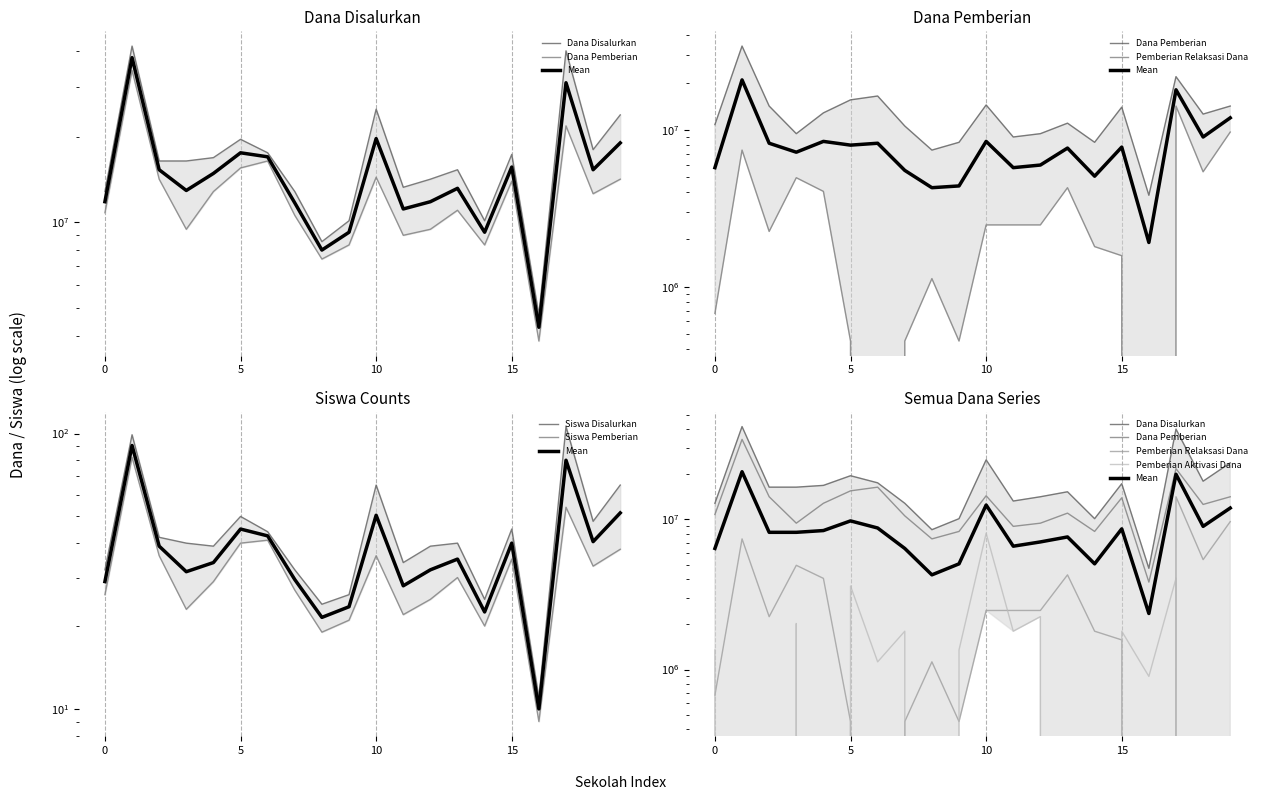

List the series in order of their peak value, lowest first.

Siswa Pemberian, Siswa Disalurkan, Pemberian Aktivasi Dana, Pemberian Relaksasi Dana, Dana Pemberian, Dana Disalurkan